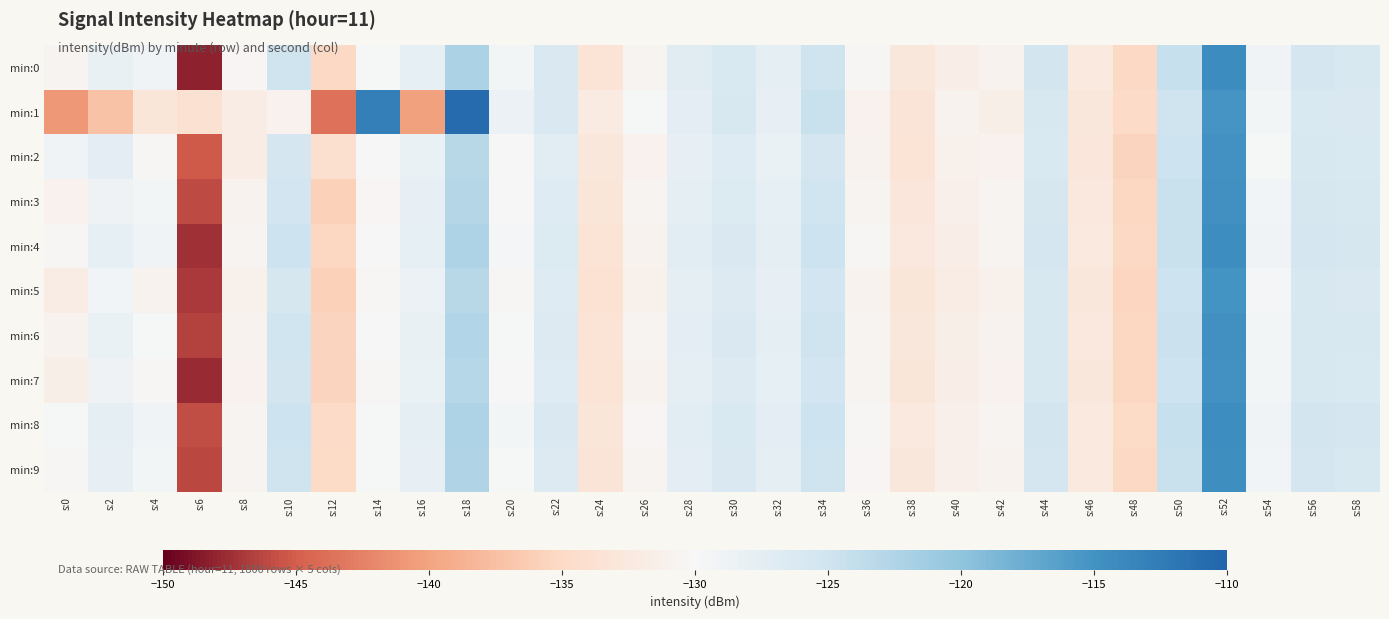

Which has a higher value, s:38 or s:48?

s:38